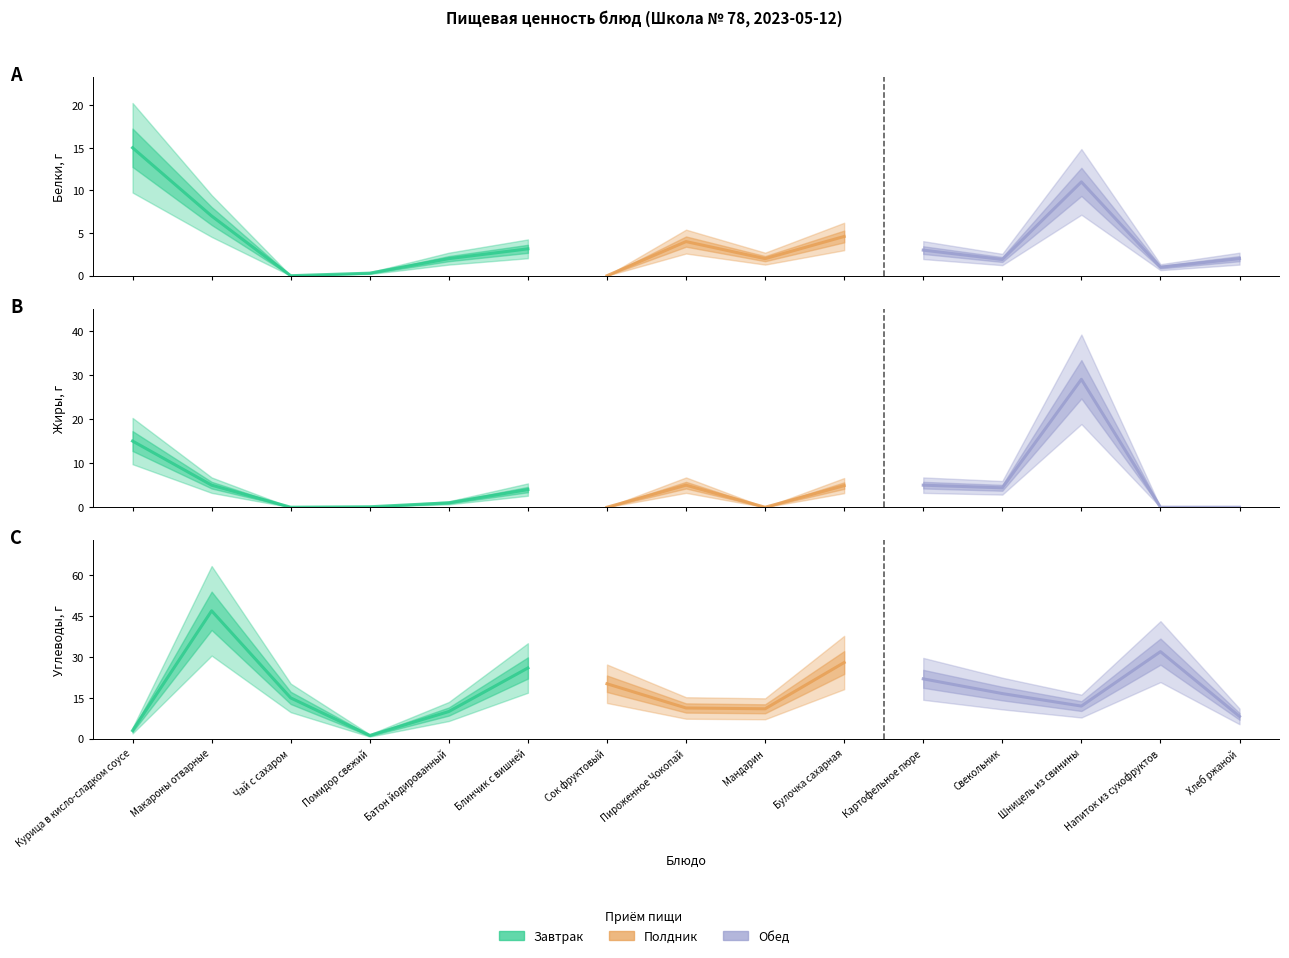

How many categories are shown in the chart?

15